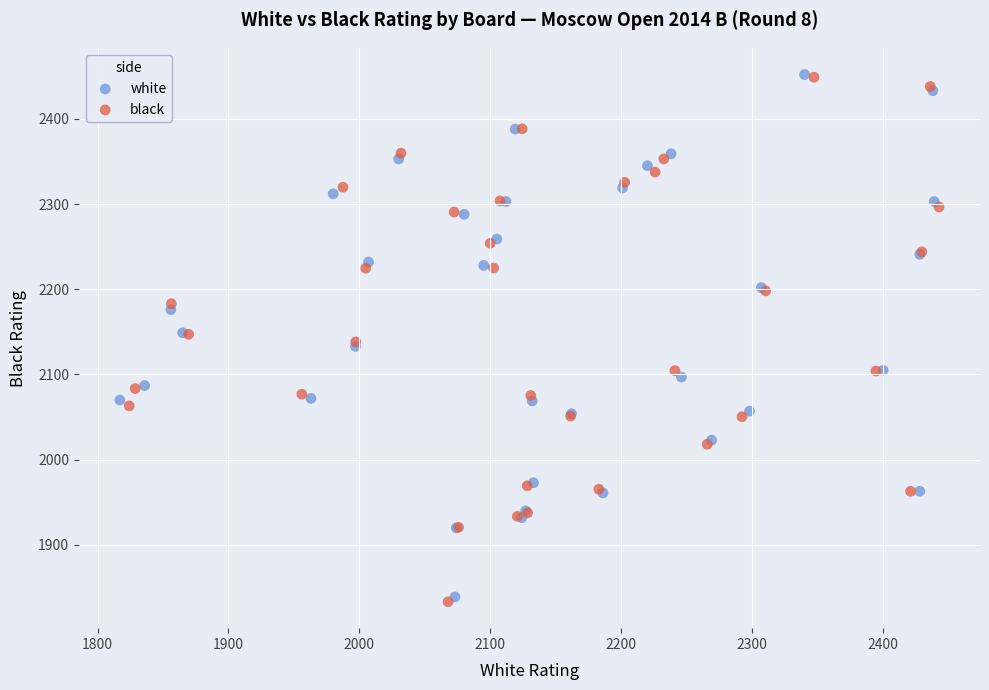

Which series has the widest spread of Y values?

black